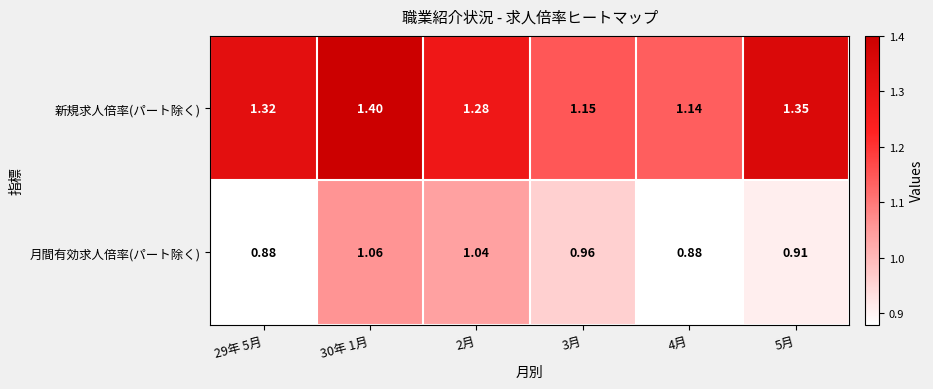

Rank the series at 29年 5月 from highest to lowest value.

新規求人倍率(パート除く), 月間有効求人倍率(パート除く)